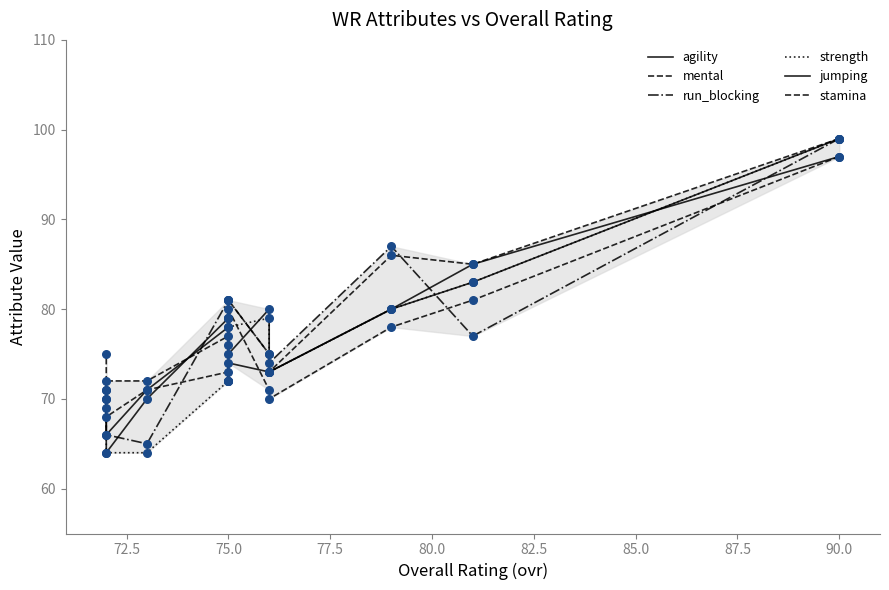

Which series has the widest spread of Y values?

strength